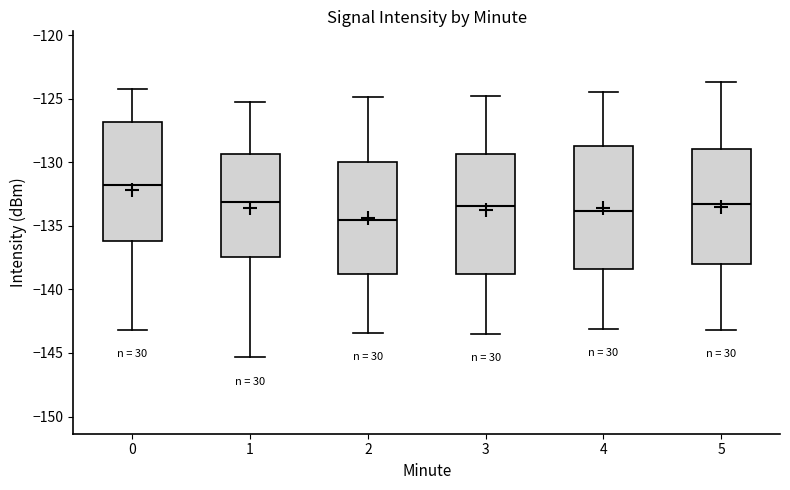

Where does the lower whisker of the box at x = 4 end on the y-axis? The values are not printed on the chart, so give them approximately, as read against the axis.

-143.0